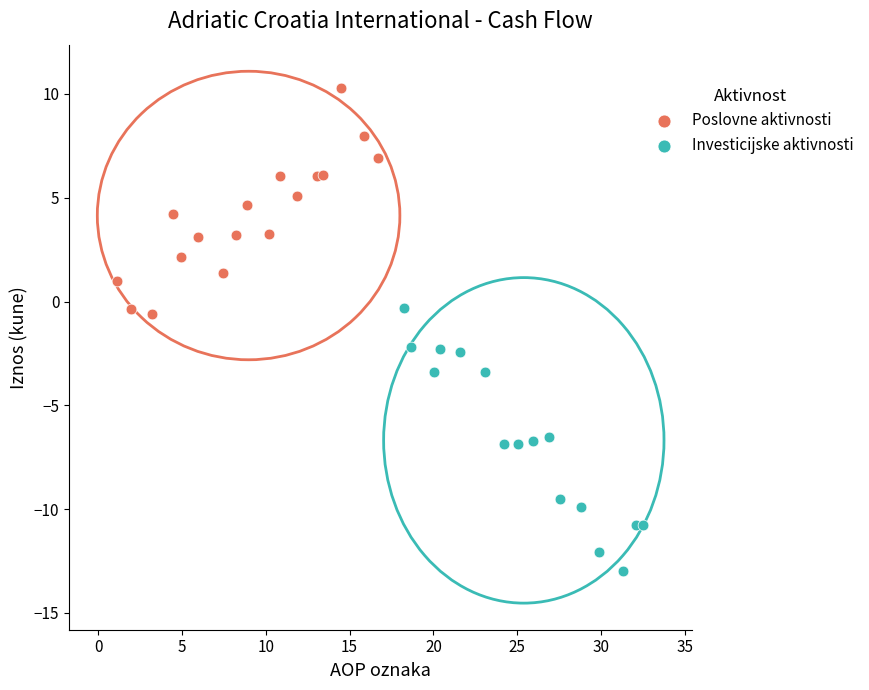

Which series reaches the maximum Y coordinate?

Poslovne aktivnosti